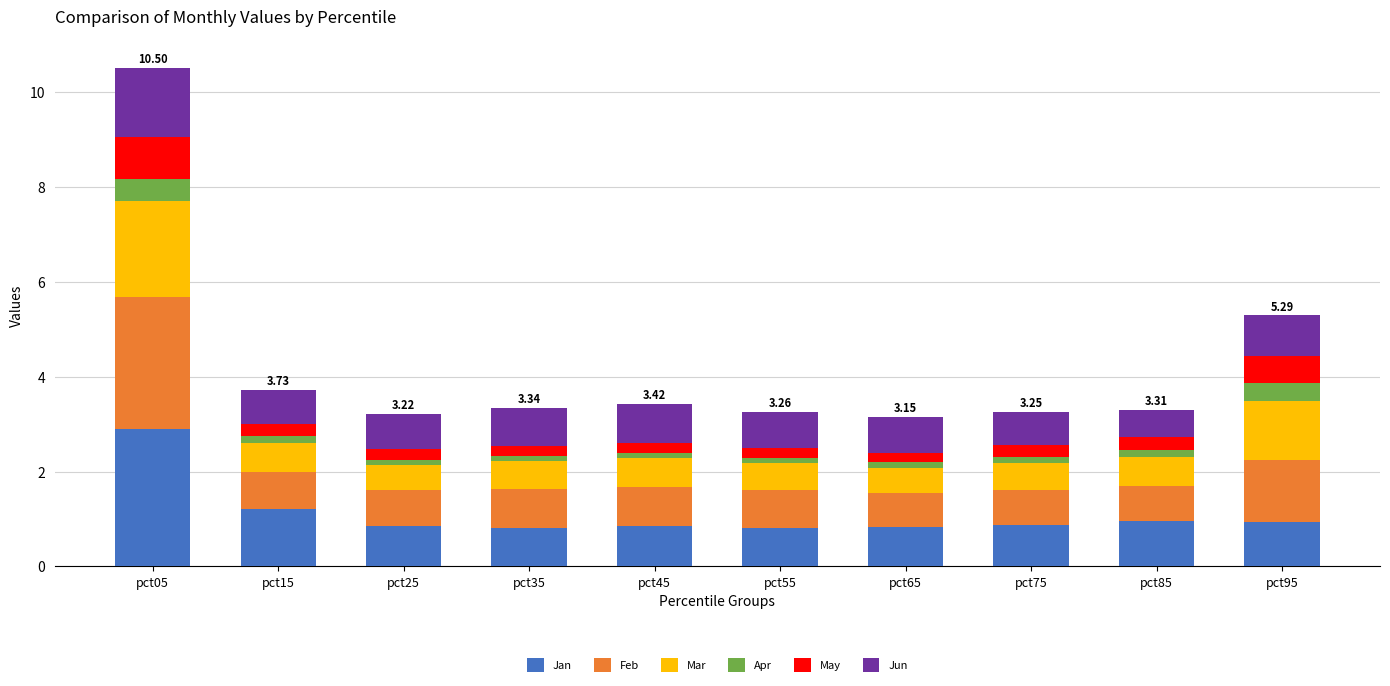

At which category is the sum across all series the highest?

pct05